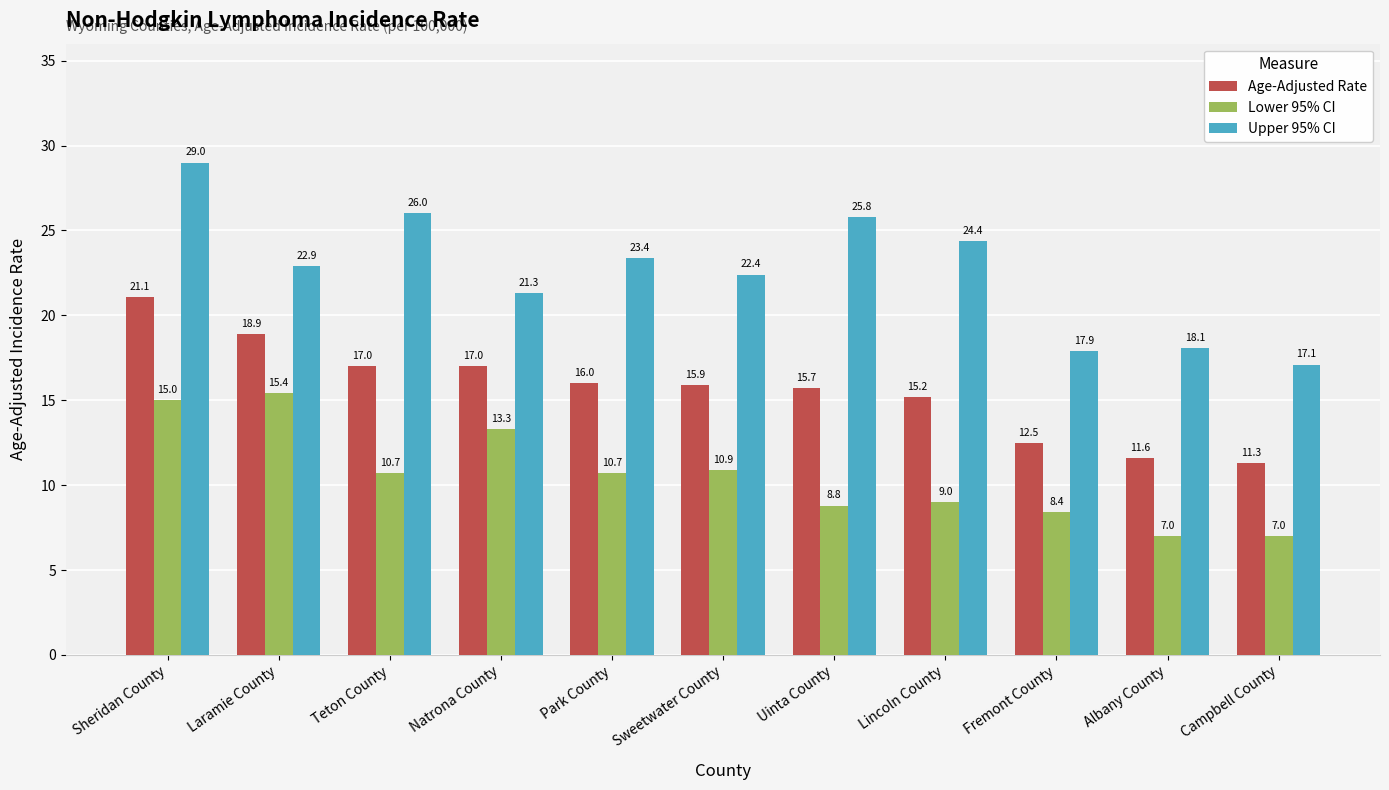

What is the difference between the maximum and second lowest values in the Lower 95% CI series?

8.4